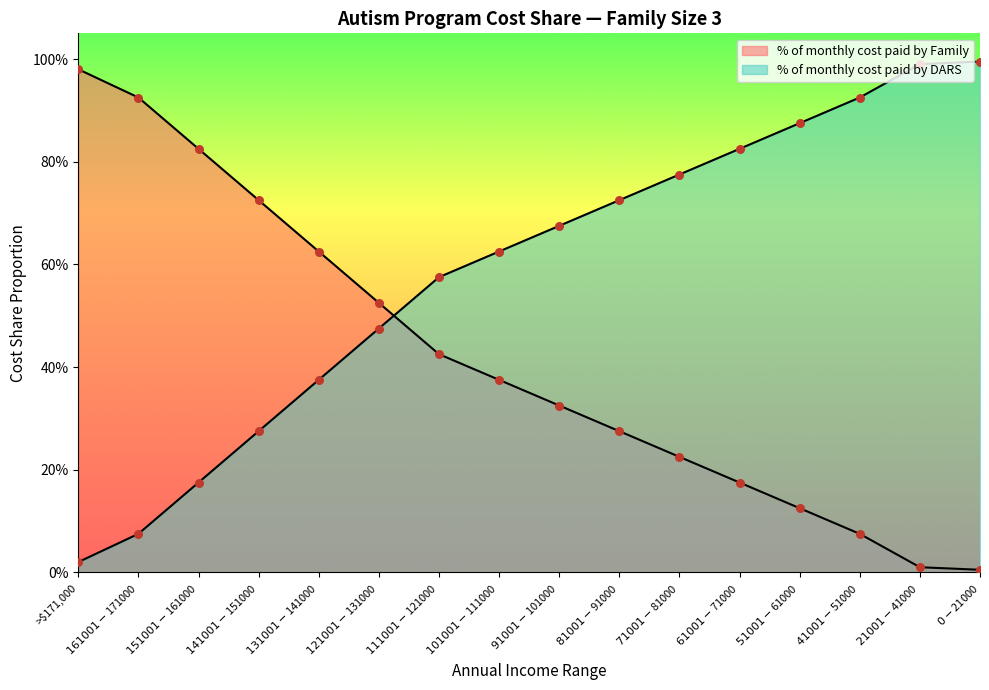

Which series contains the highest Y value?

% of monthly cost paid by DARS